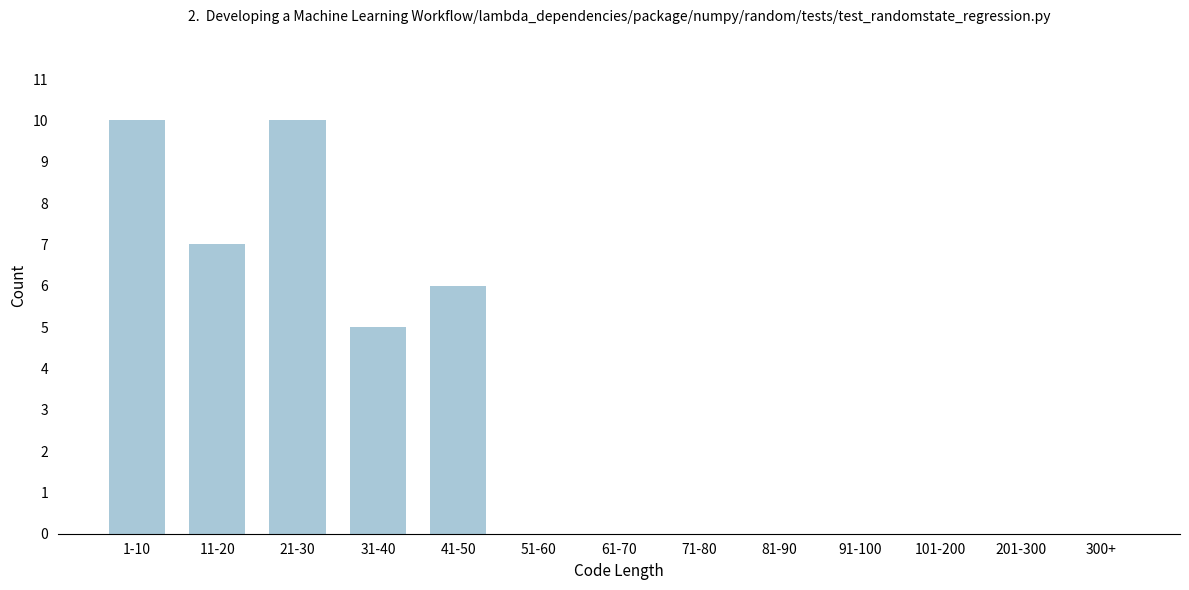

Reading left to right, extract all data points from this chart.

1-10=10	11-20=7	21-30=10	31-40=5	41-50=6	51-60=0	61-70=0	71-80=0	81-90=0	91-100=0	101-200=0	201-300=0	300+=0